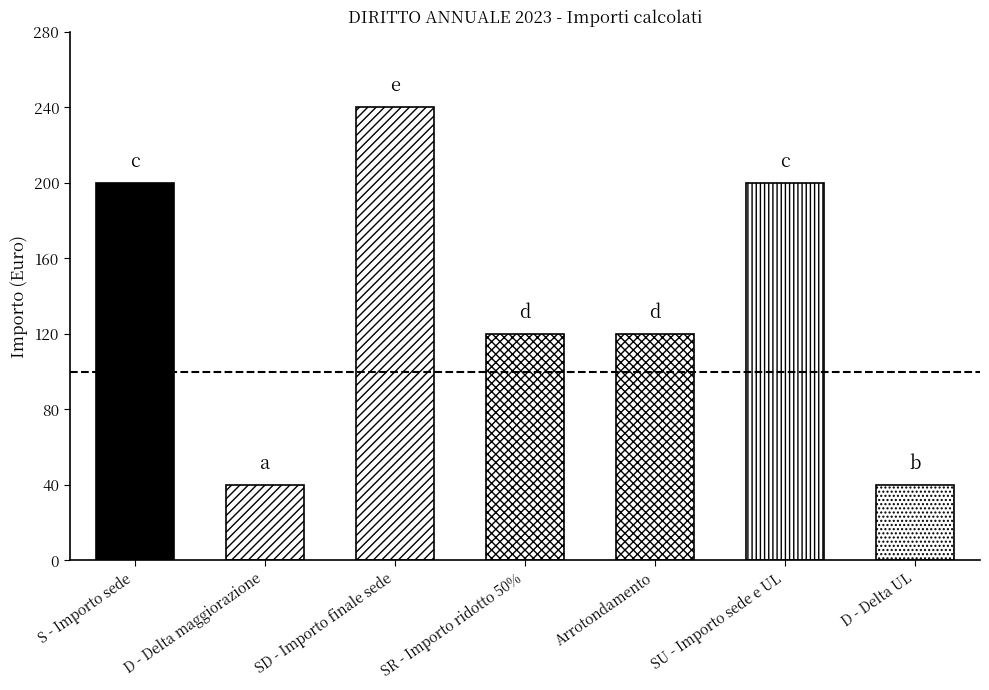

What is the sum of all values?

960